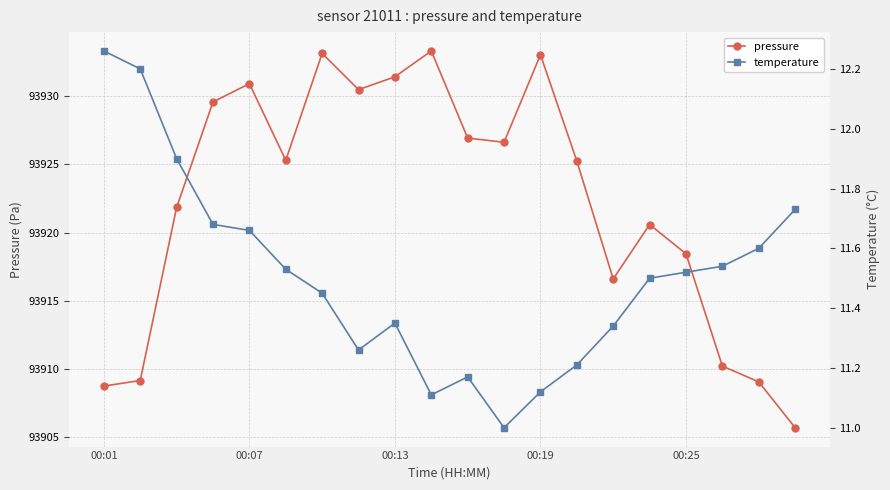

At which category does the chart reach its minimum across all series?

11